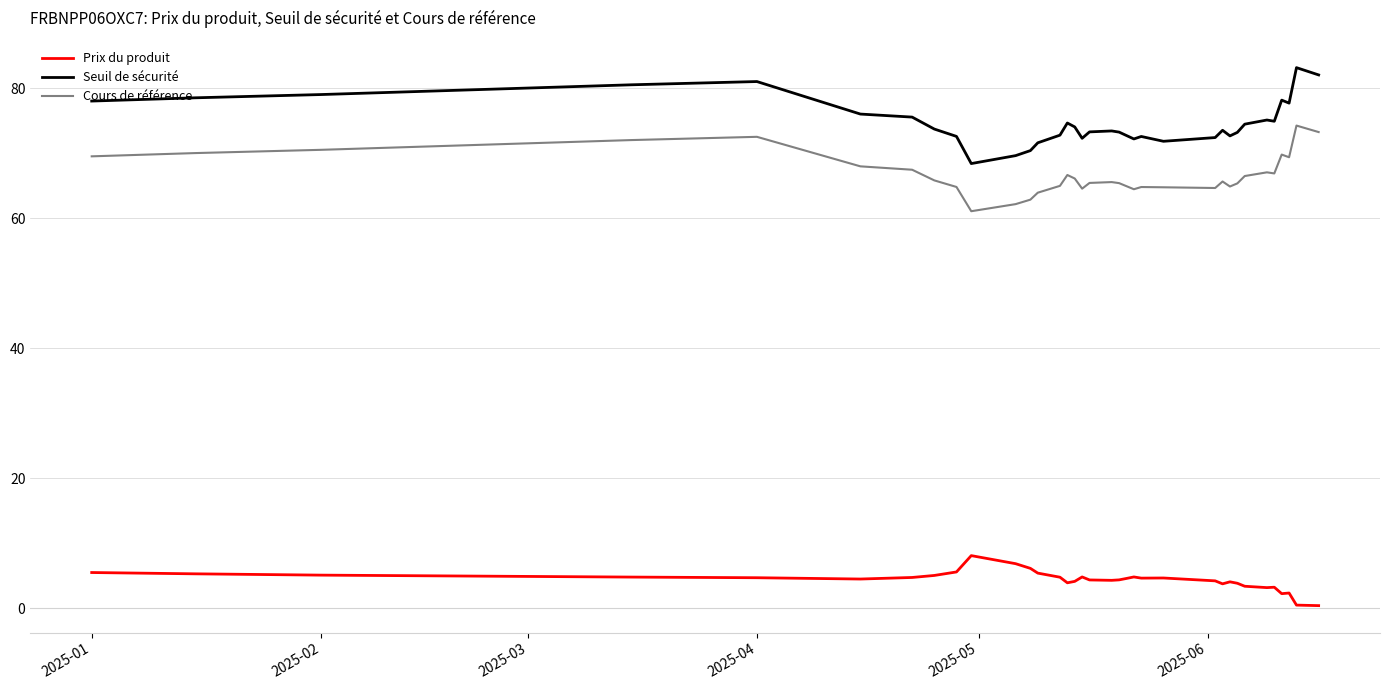

What is the minimum value shown in the chart?

0.4